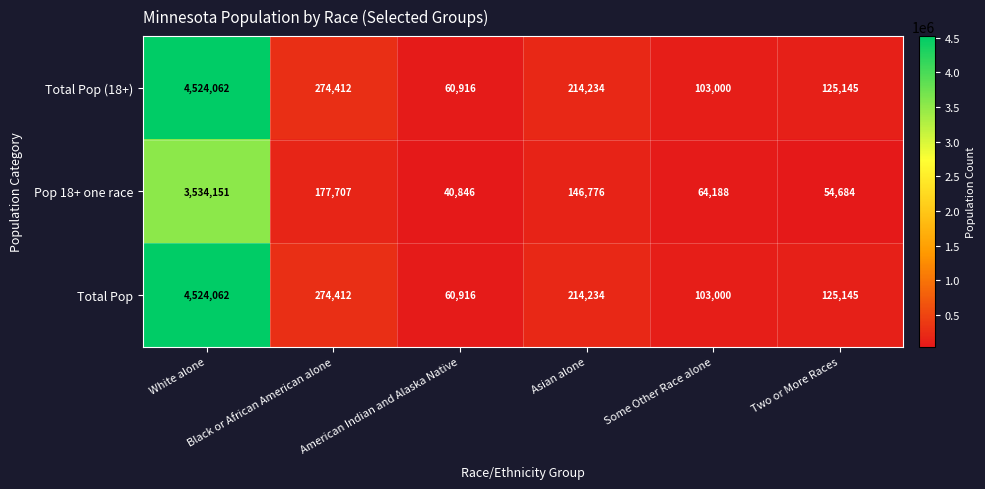

What is the difference between the second highest and second lowest values in the Total Pop series?

171412